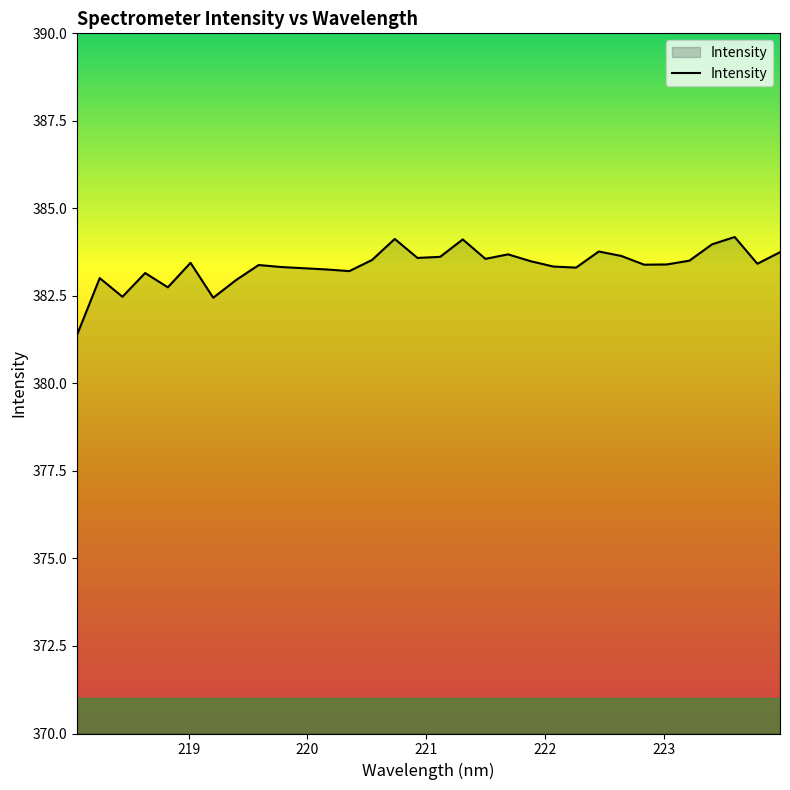

What is the minimum value shown in the chart?

381.4